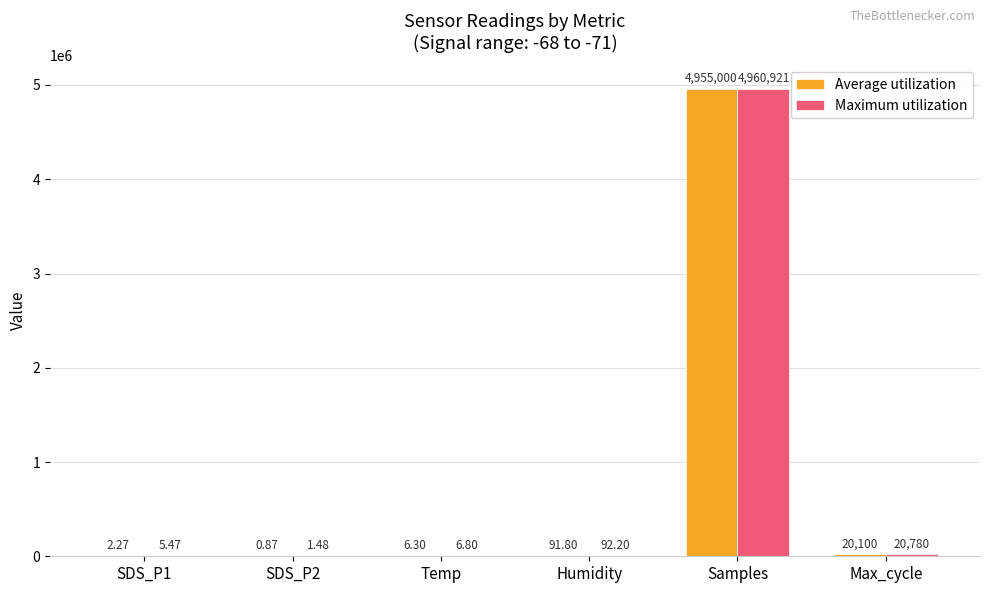

What is the sum of all Maximum utilization values?

4981807.0